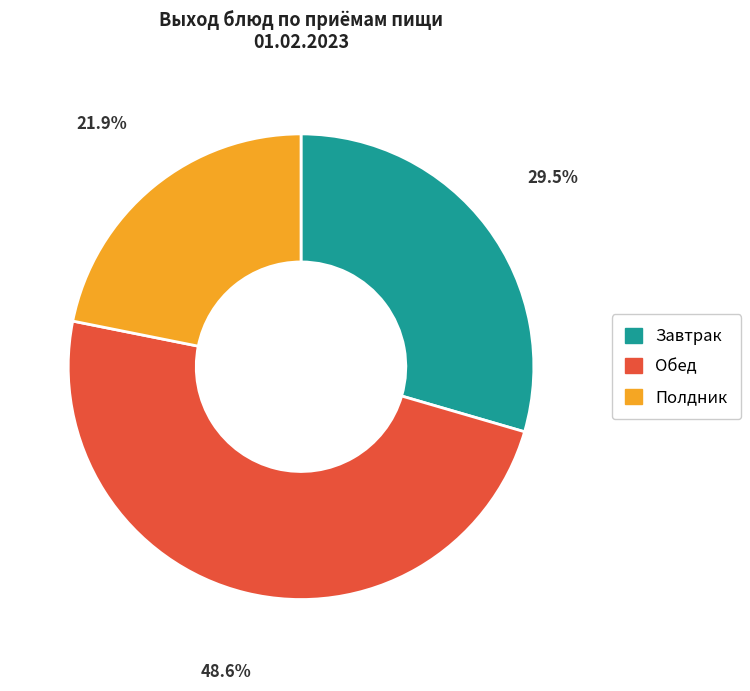

Is there any slice that represents more than half of the pie?

No